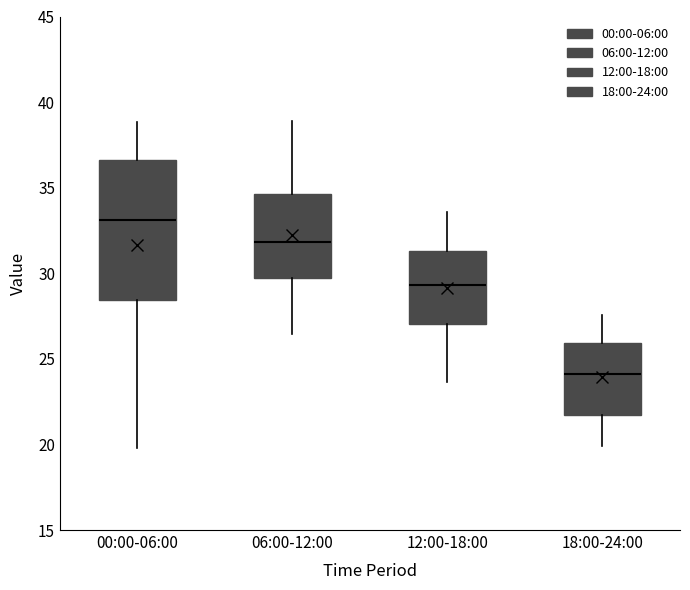

Reading left to right, read every box against the y-axis: the position of its median line, the range the box covers, and the ends of its whiskers. The values are not printed on the chart, so give them approximately, as read against the axis.

00:00-06:00: median 33.0, box 28.5 to 36.5, whiskers 20.0 to 39.0
06:00-12:00: median 32.0, box 29.5 to 34.5, whiskers 26.5 to 39.0
12:00-18:00: median 29.5, box 27.0 to 31.5, whiskers 23.5 to 33.5
18:00-24:00: median 24.0, box 21.5 to 26.0, whiskers 20.0 to 27.5